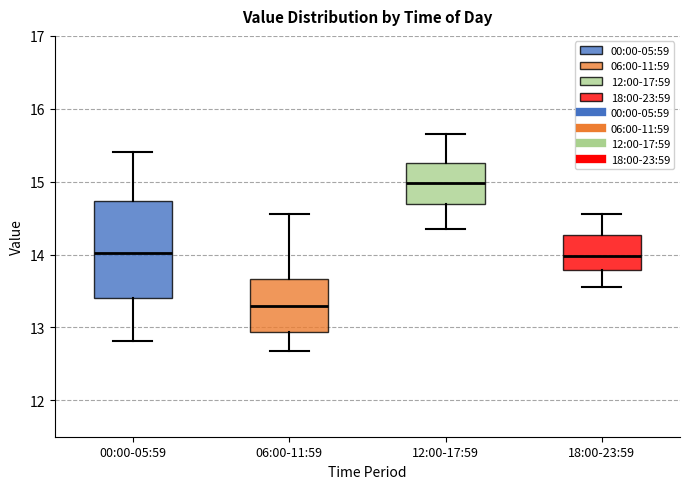

Comparing the boxes themselves (not the whiskers), which one is the tallest?

00:00-05:59